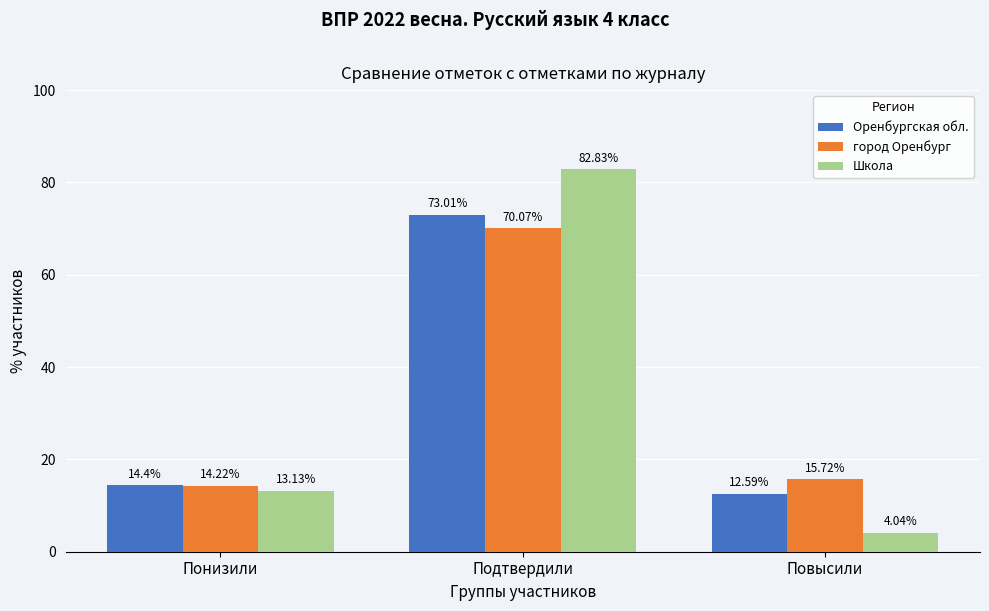

Where does the Оренбургская обл. series first go above 14?

Понизили